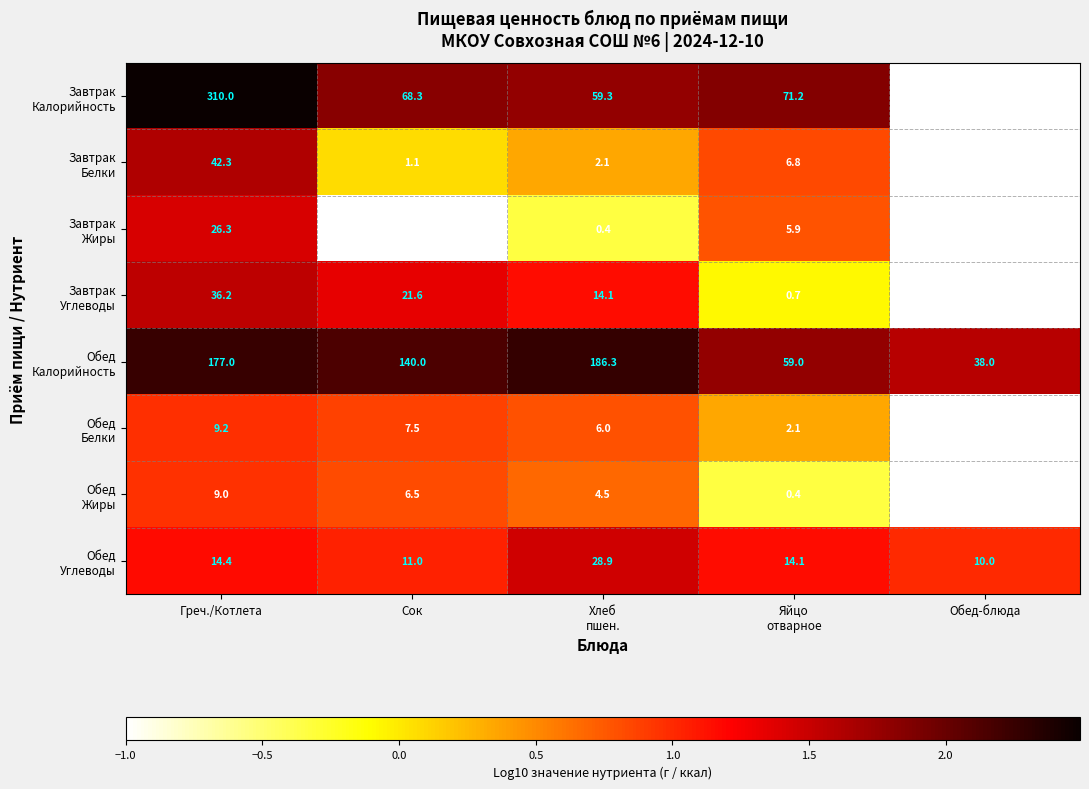

What is the difference between the highest and lowest values at Греч./Котлета?

301.0